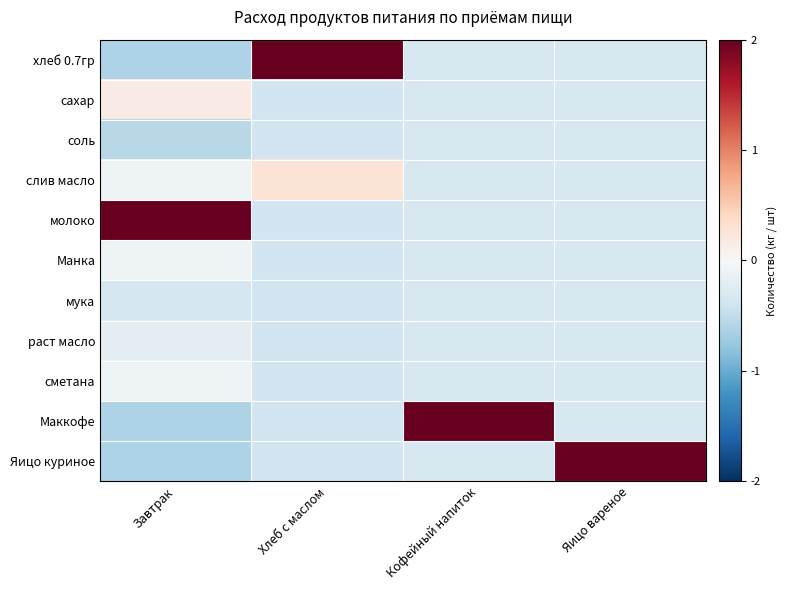

At which category does the chart reach its minimum across all series?

Завтрак